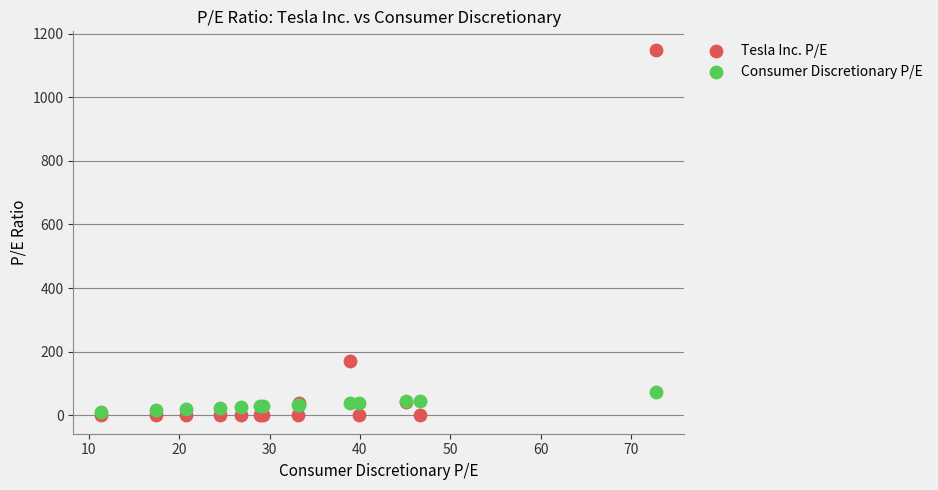

In the Tesla Inc. P/E series, what Y value is closest to 574?

169.9